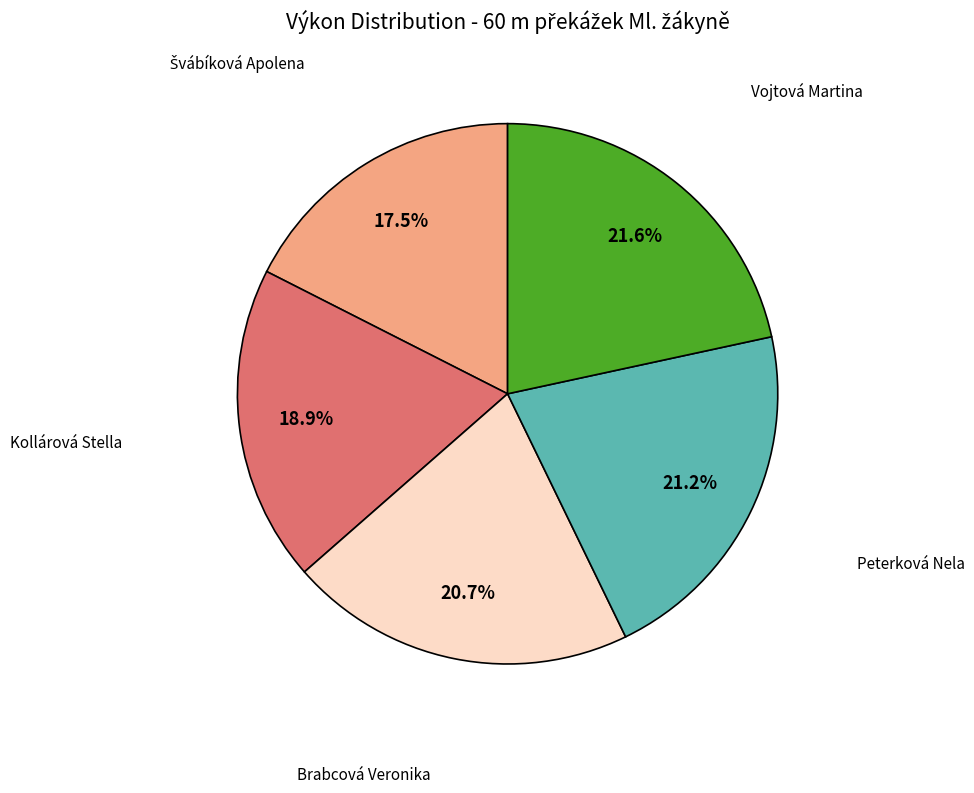

Is there any slice that represents more than half of the pie?

No